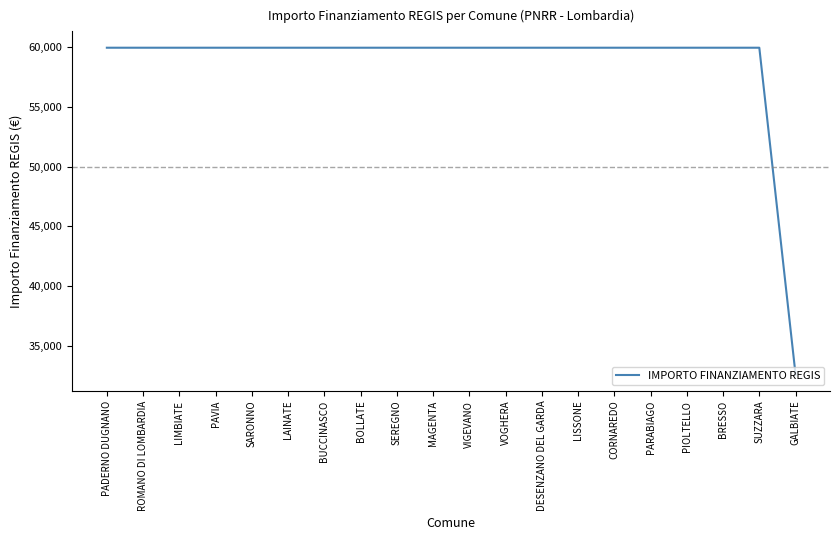

What is the approximate value at BRESSO, to the nearest 50?

59950